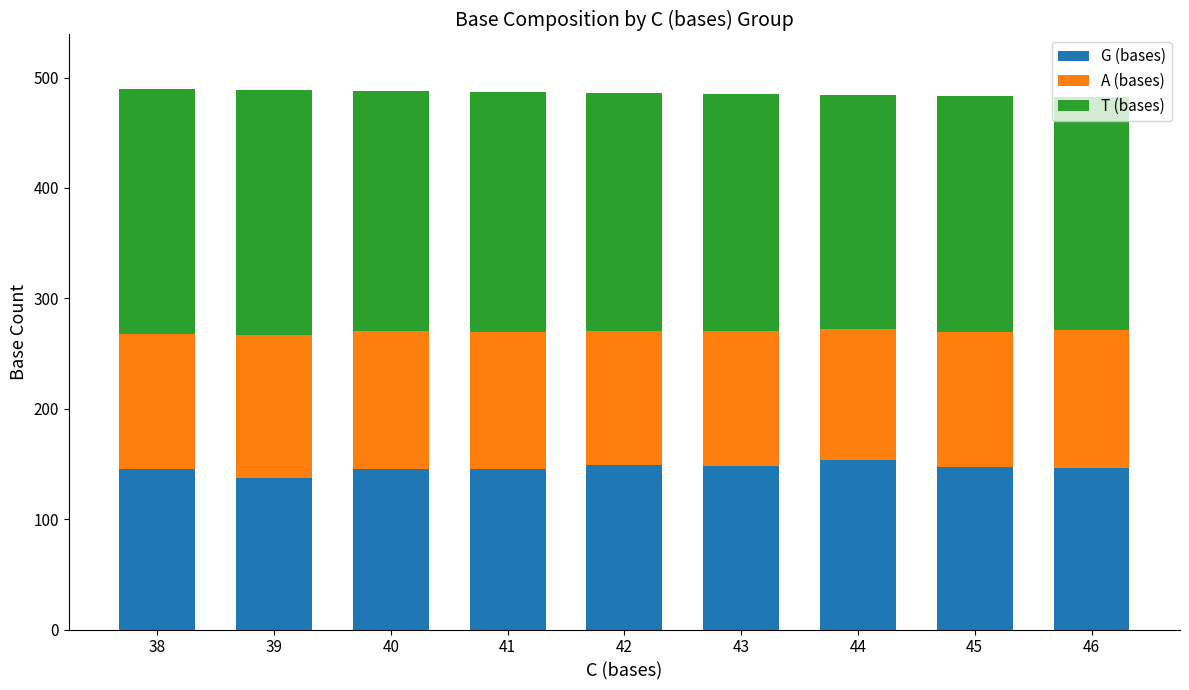

The value of G (bases) at 41 is 145.5. True or false?

True